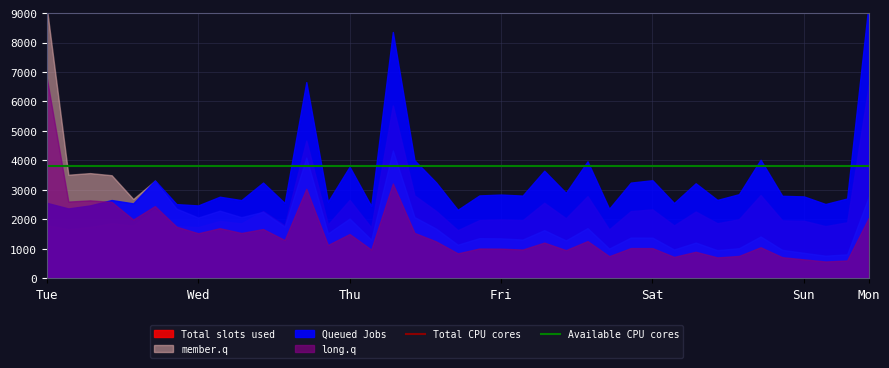

The value of Available CPU cores at Wed is 3812.0. True or false?

True